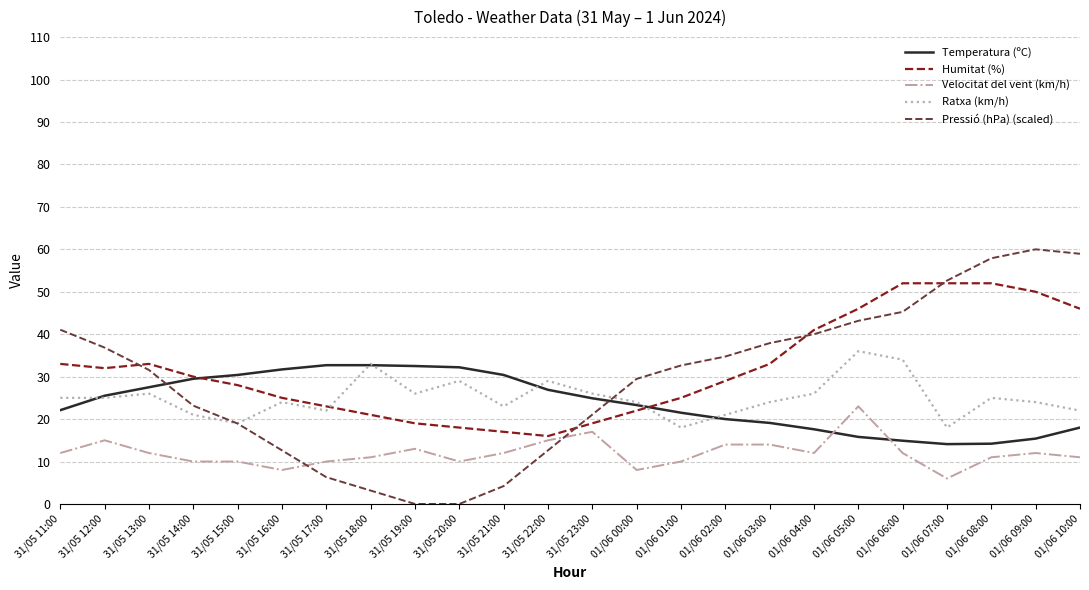

Which series has the largest total across all categories?

Humitat (%)